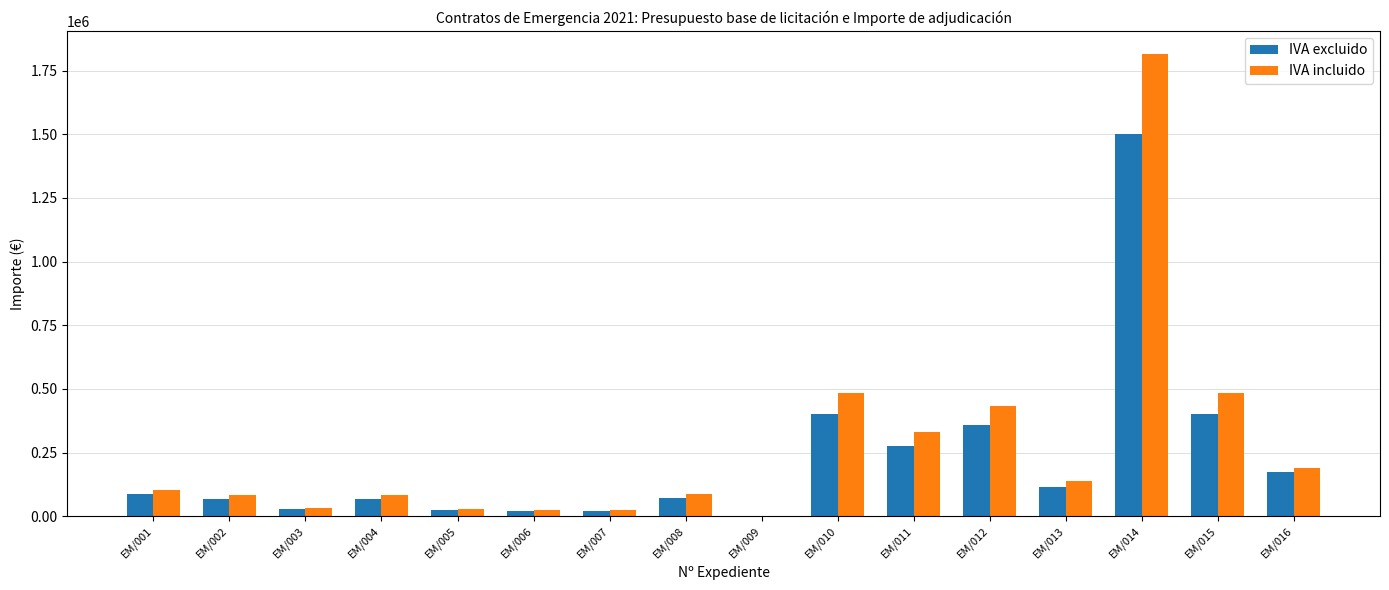

The value of IVA excluido at EM/014 is 1500525.8. True or false?

True